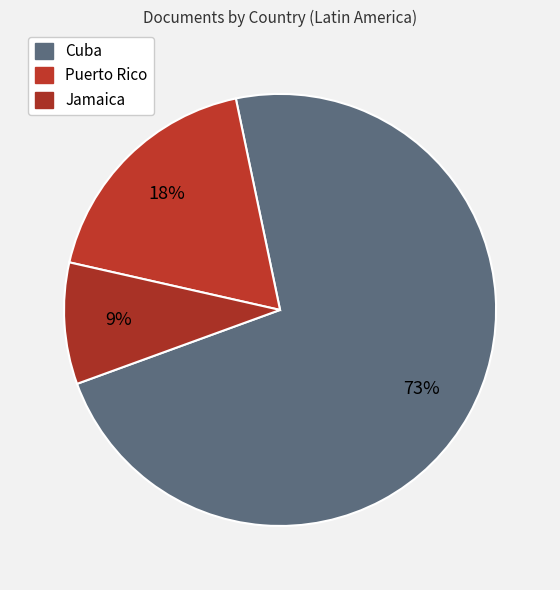

How many segments does this pie chart have?

3